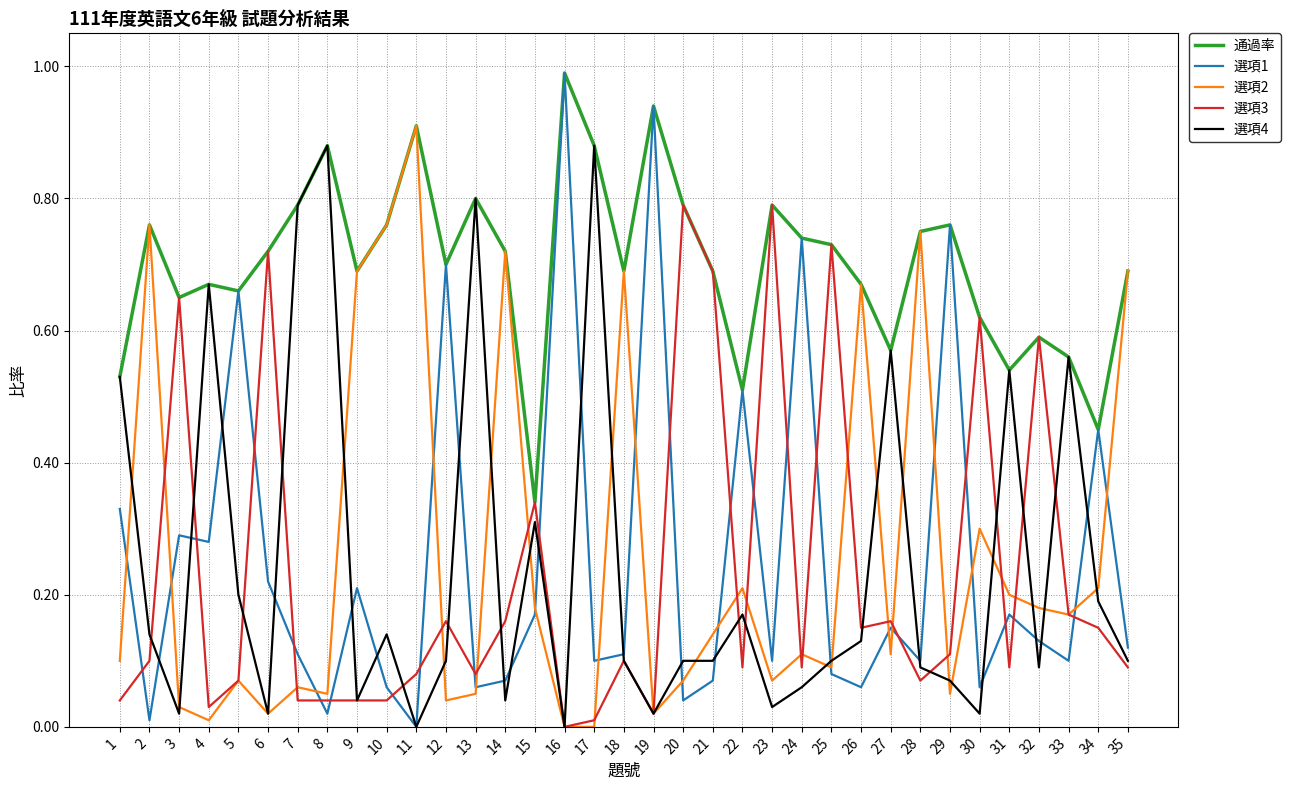

True or false: 選項2 has a value of 0.0 at 6.

True